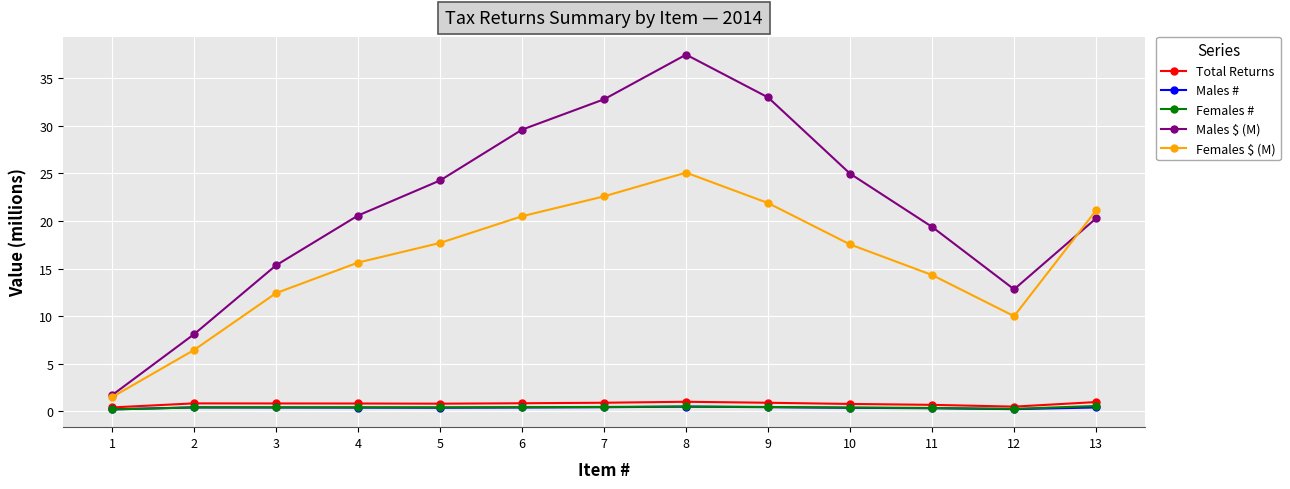

How many lines are shown in the chart?

5